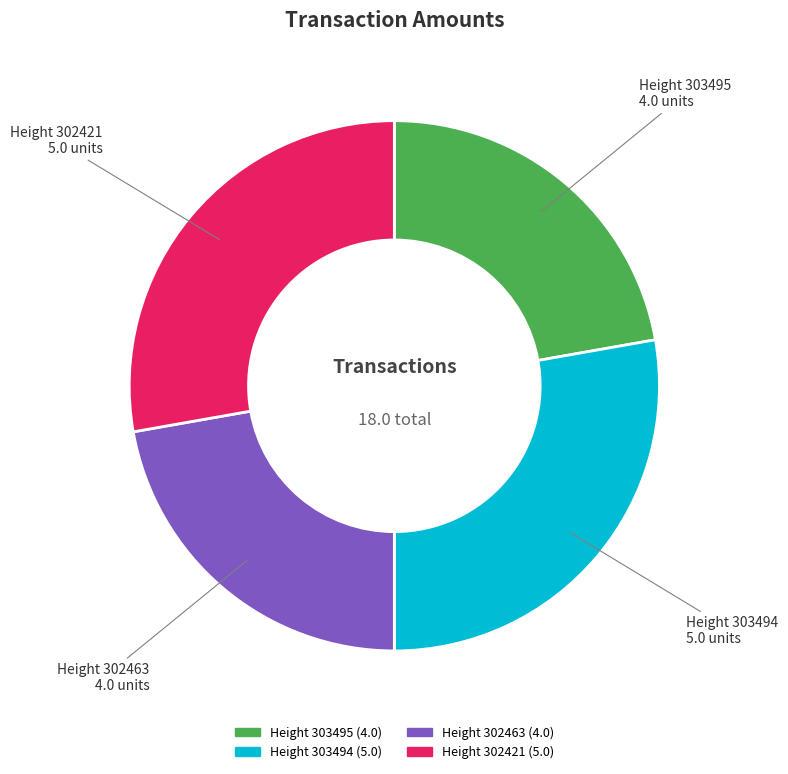

Does Height 303495 account for over 50% of the chart?

No